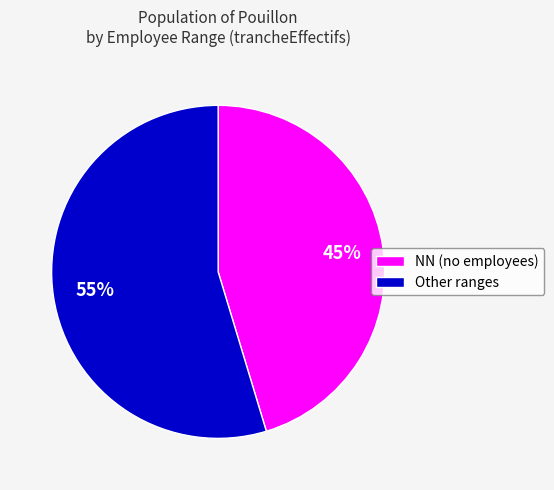

To the nearest percent, what is the average slice percentage?

50%